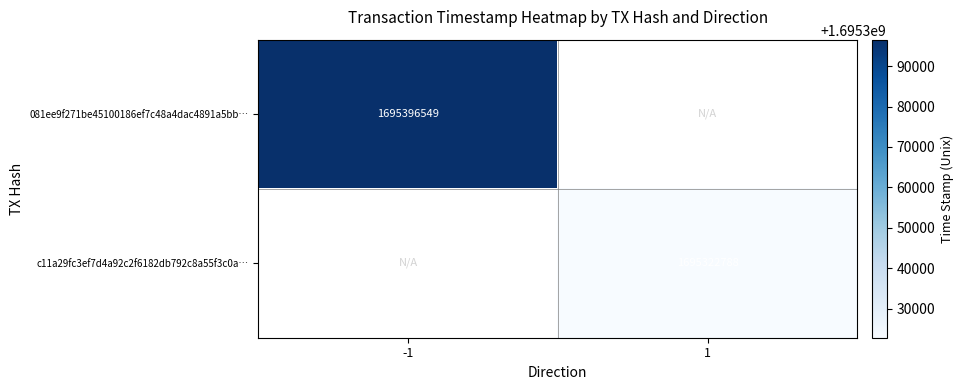

Is it true that 081ee9f271be45100186ef7c48a4dac4891a5bb… equals 1695396549 at -1?

True